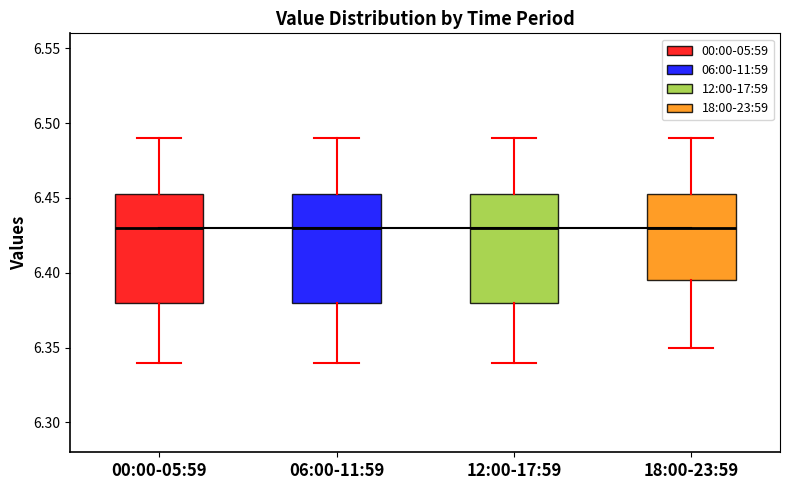

Where does the upper whisker of the box for 06:00-11:59 end on the y-axis? The values are not printed on the chart, so give them approximately, as read against the axis.

6.490